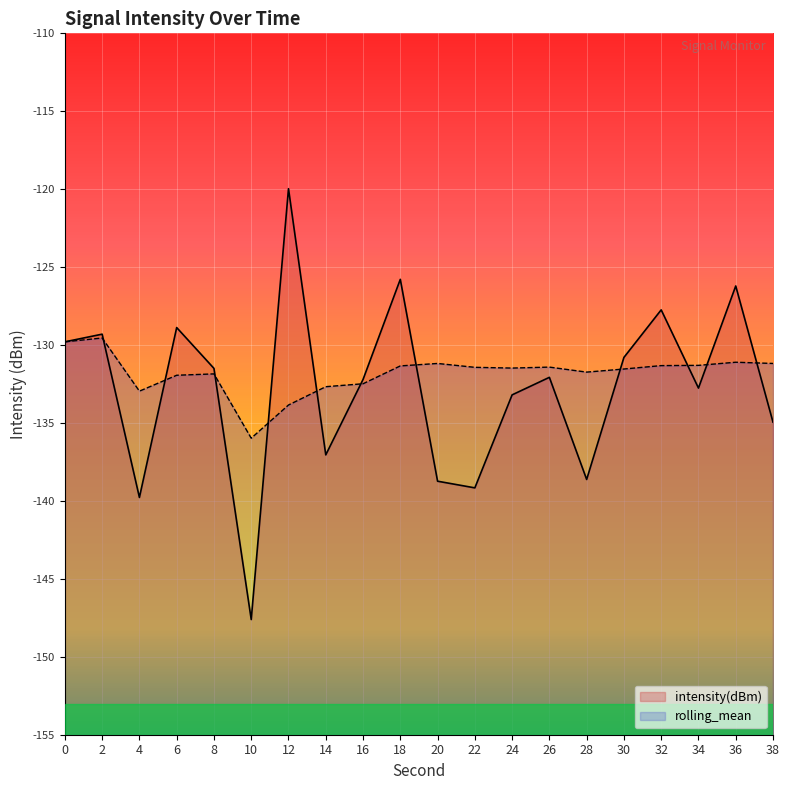

At which category is the sum across all series the highest?

12